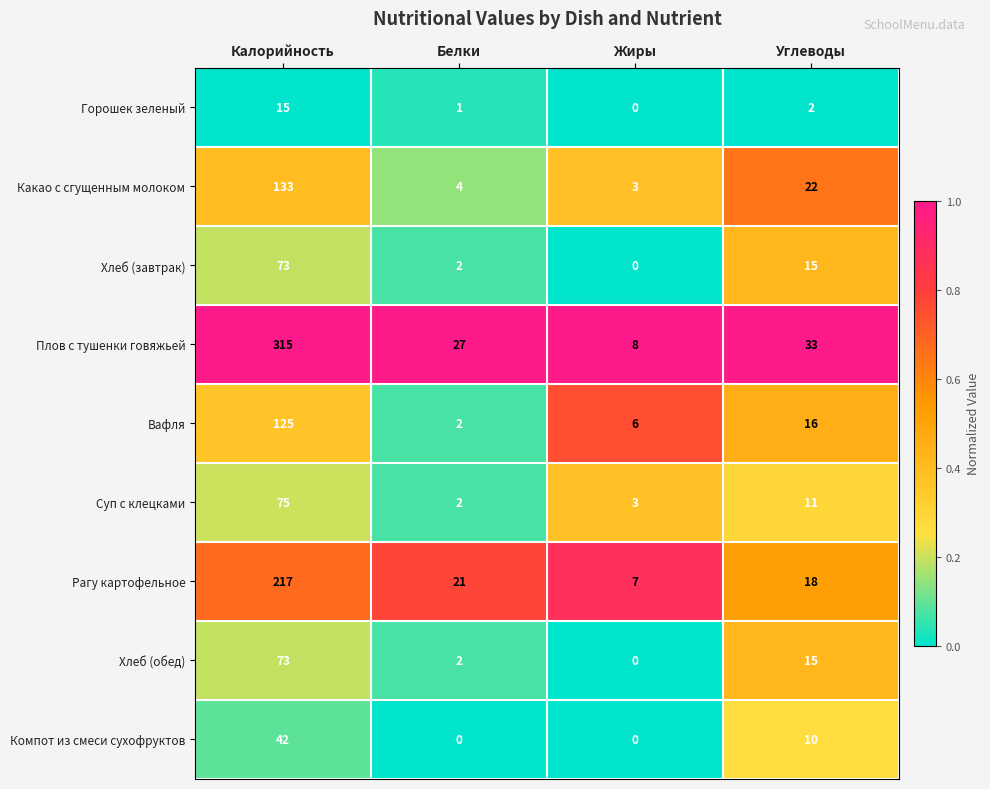

What is the difference between the second highest and second lowest values in the Рагу картофельное series?

3